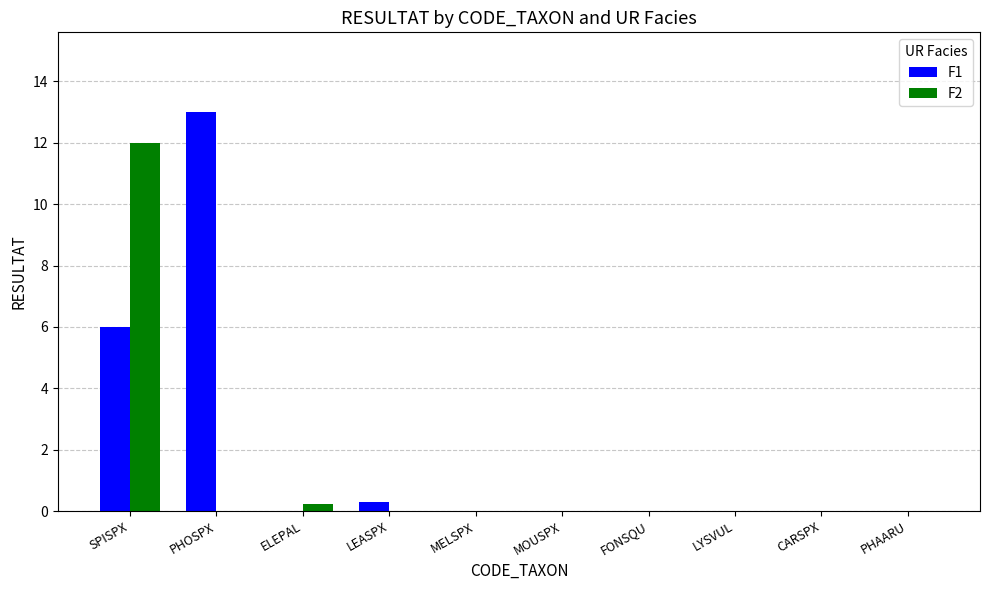

What is the maximum value shown in the chart?

13.0